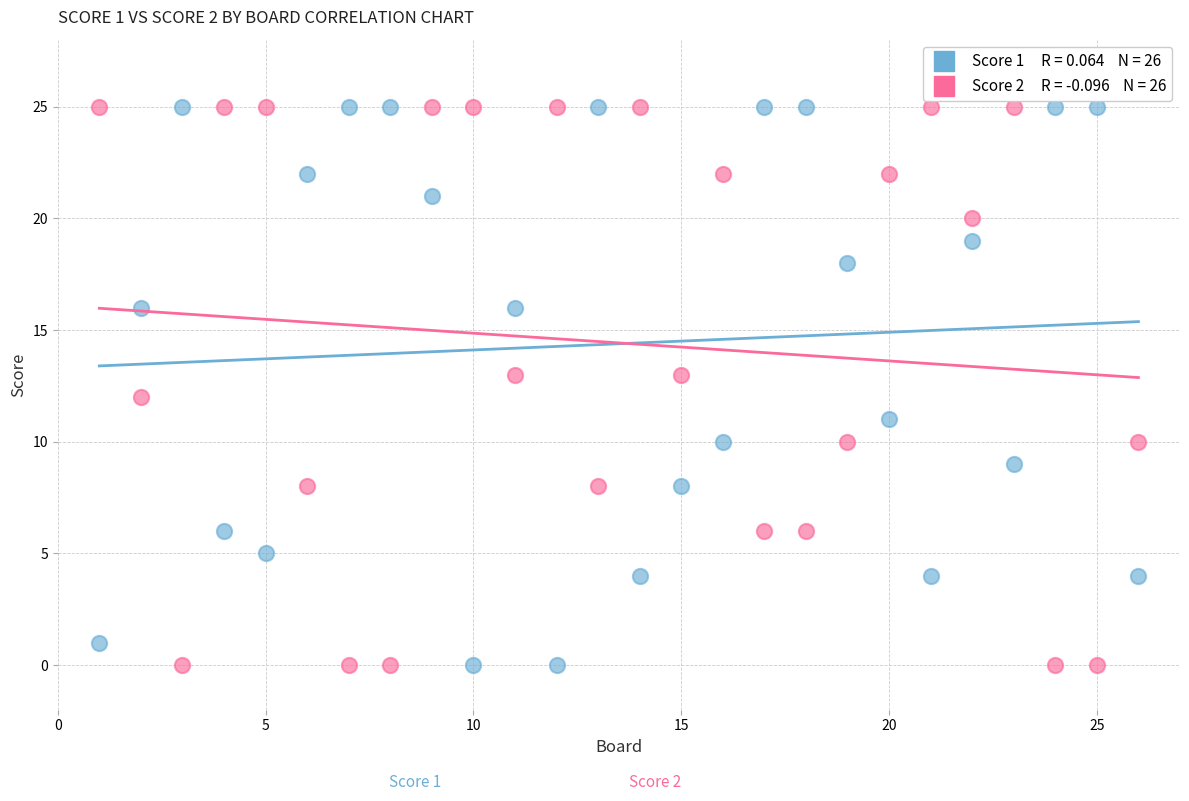

Across all data points, what is the range of Y values (max minus min)?

25